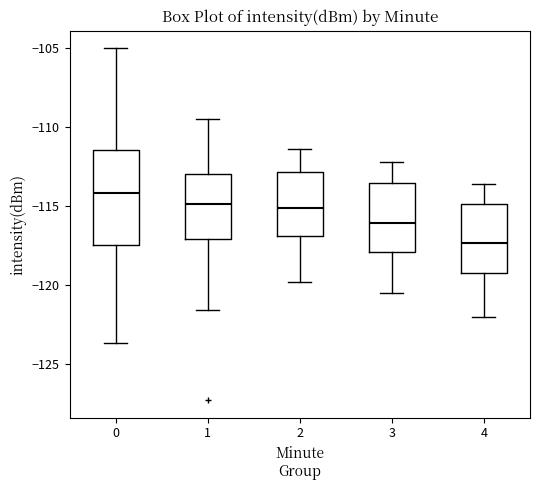

Which box has the lowest median line?

4